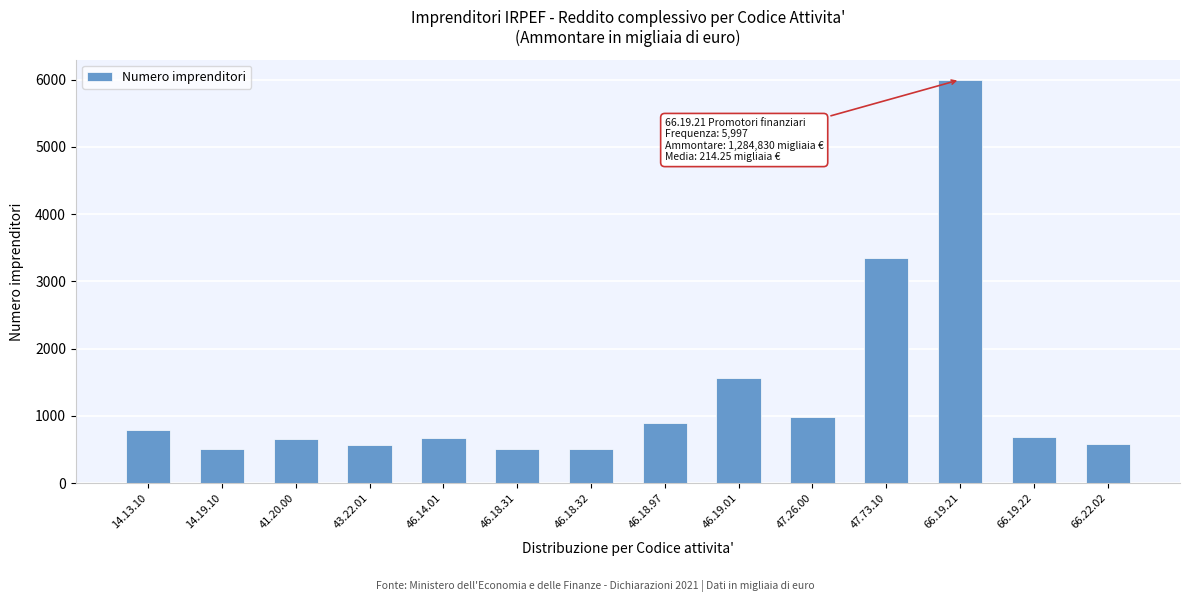

Is it true that the value at 66.19.21 is 4110?

False